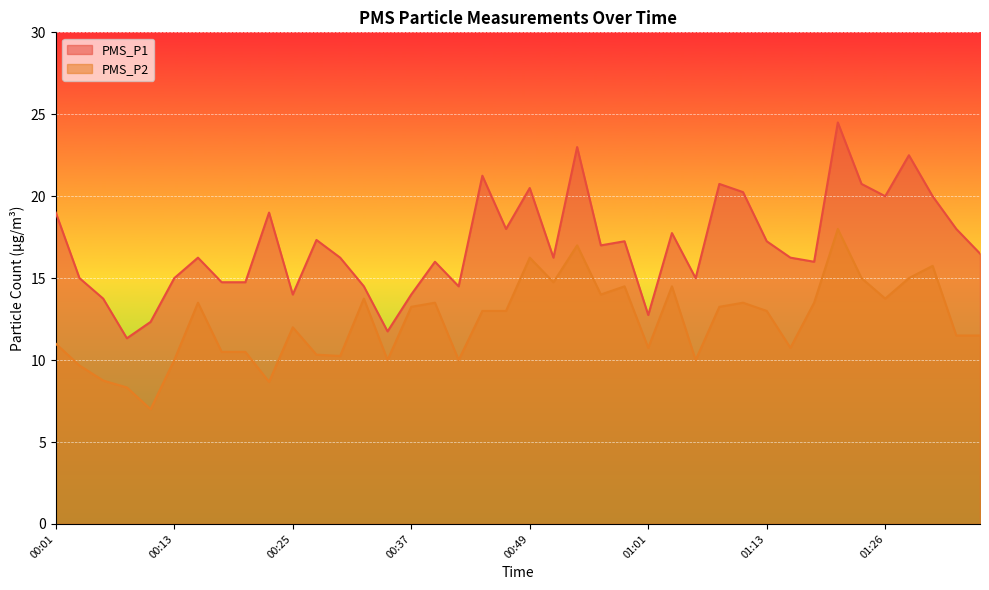

At which label does PMS_P2 first exceed 13?

00:15